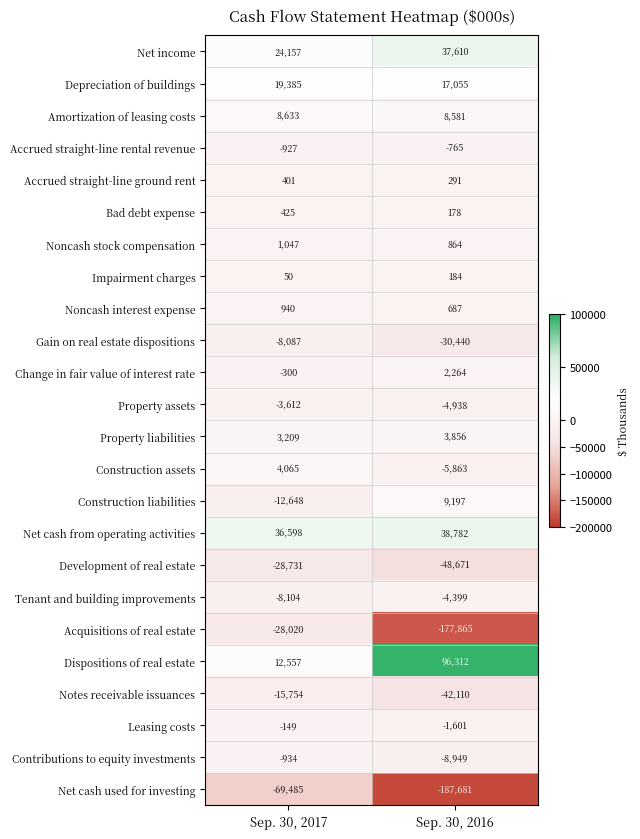

What is the maximum value shown in the chart?

96312